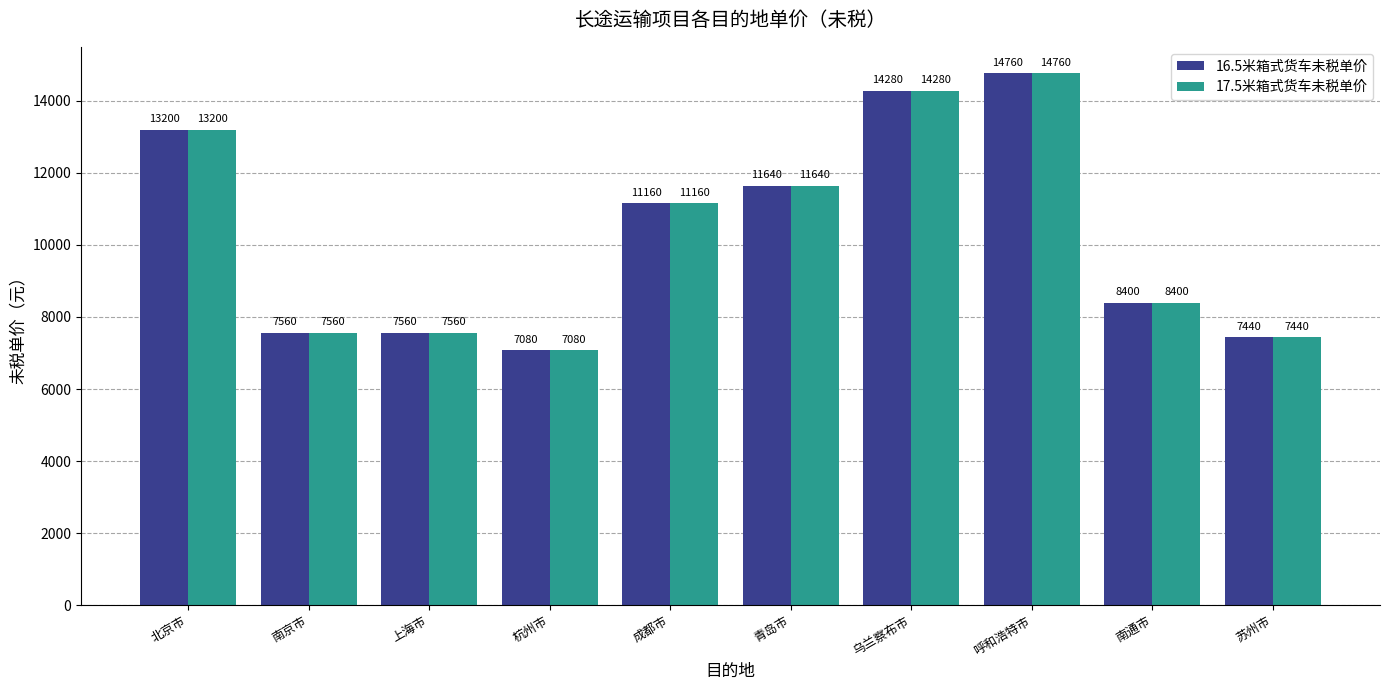

Reading left to right, extract all data points from this chart.

16.5米箱式货车未税单价: 13200	7560	7560	7080	11160	11640	14280	14760	8400	7440
17.5米箱式货车未税单价: 13200	7560	7560	7080	11160	11640	14280	14760	8400	7440